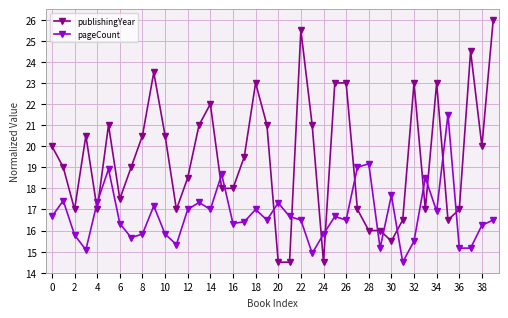

What is the value of the pageCount point at the 16th from the left?

18.7